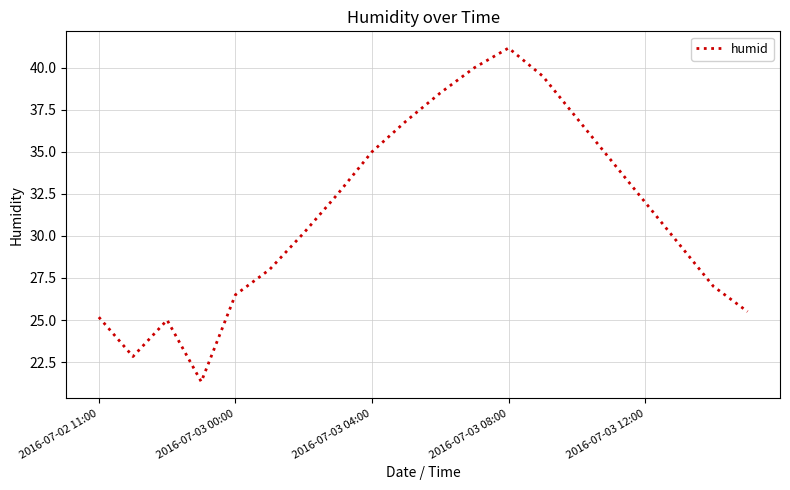

What is the greatest value displayed?

41.2